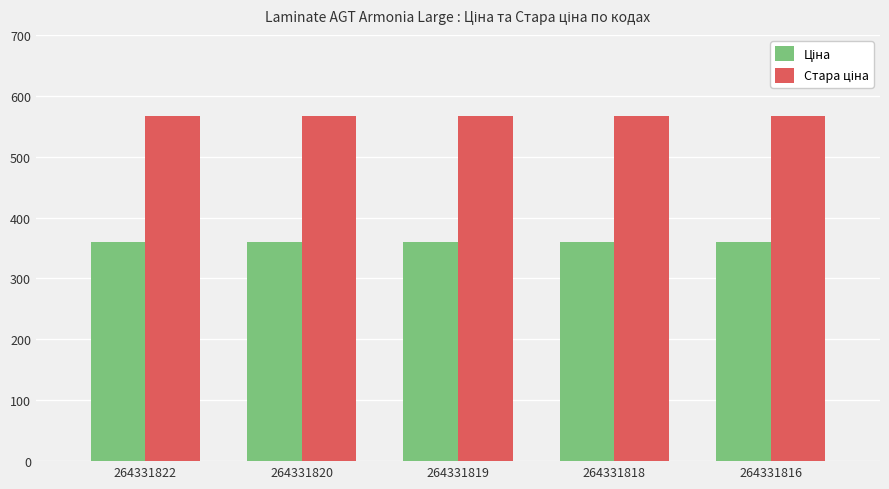

What is the smallest value displayed?

360.0